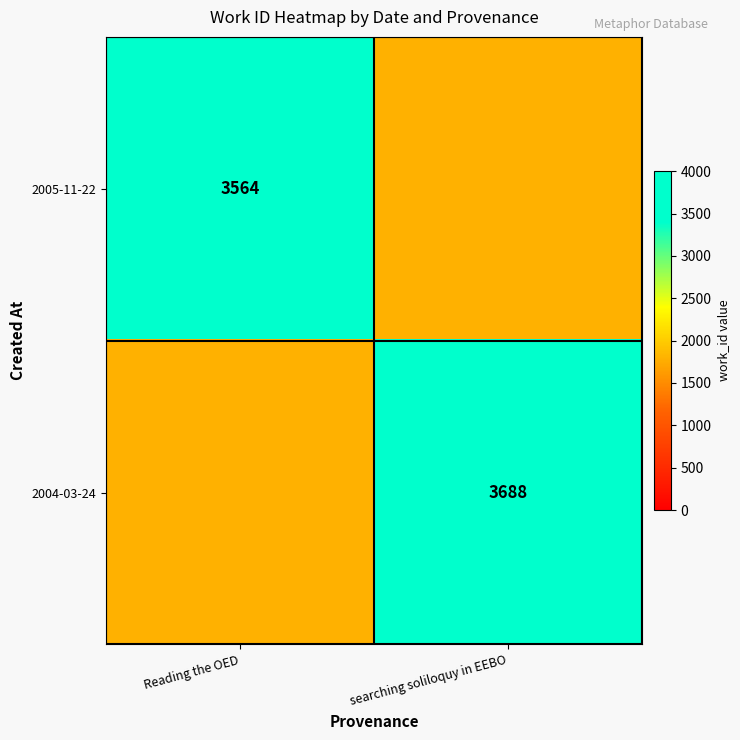

The 2005-11-22 series shows 3564 at Reading the OED. True or false?

True